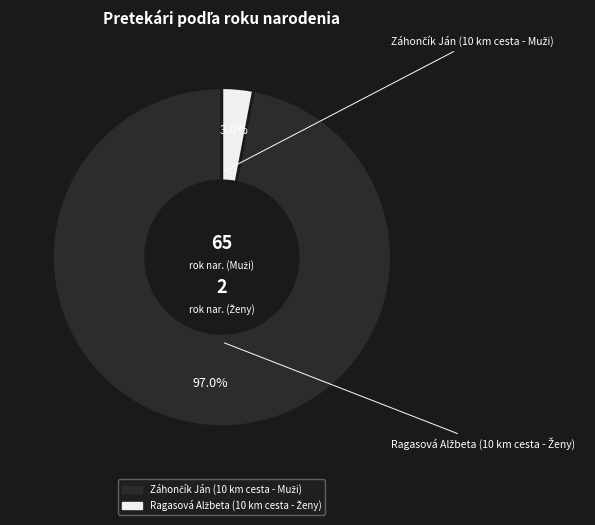

Is there a majority slice in this chart?

Yes